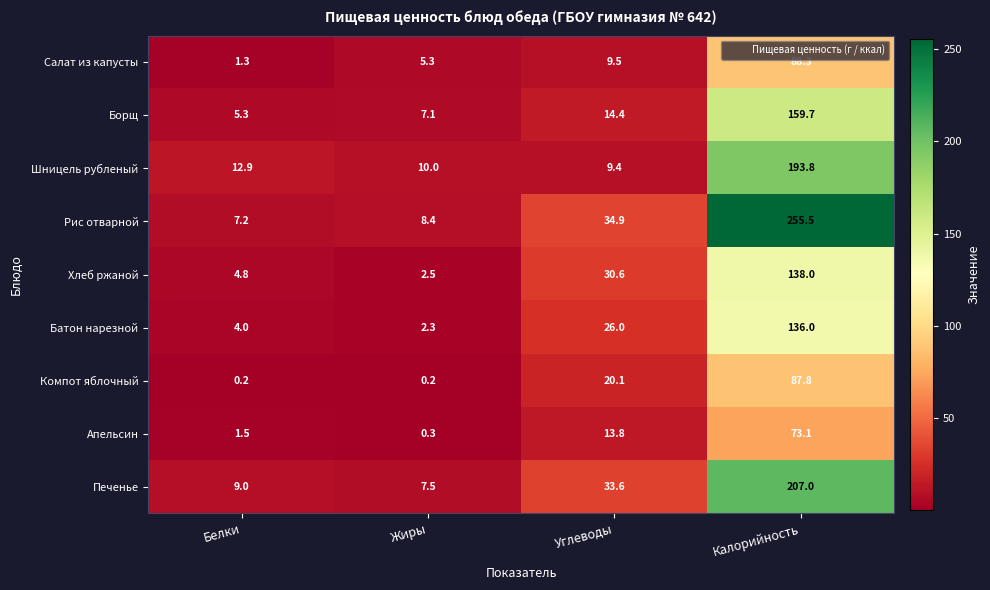

How many distinct data groups are displayed?

9